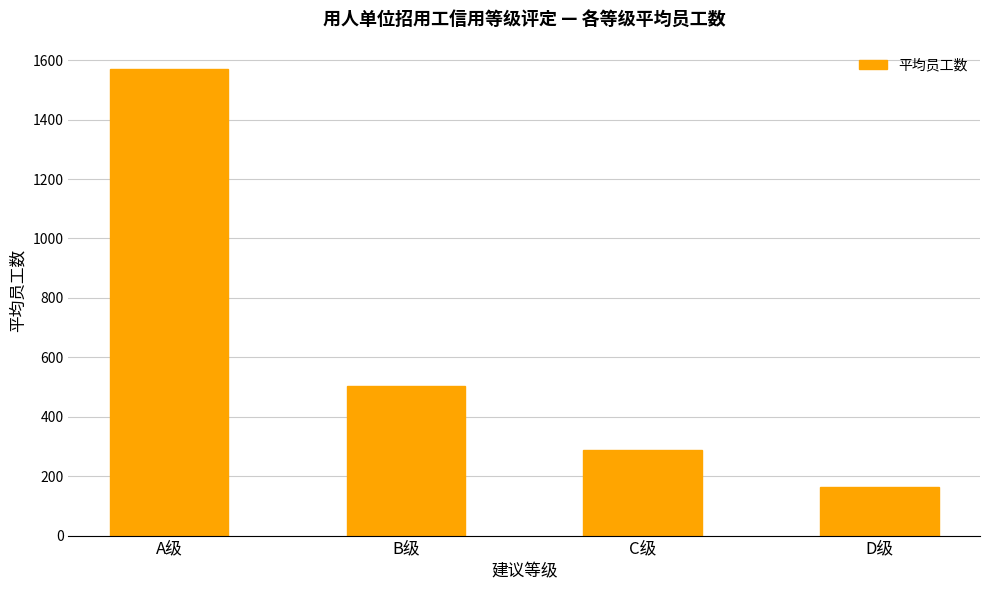

Reading left to right, what are all the values shown in this chart?

A级=1570	B级=503	C级=287	D级=165